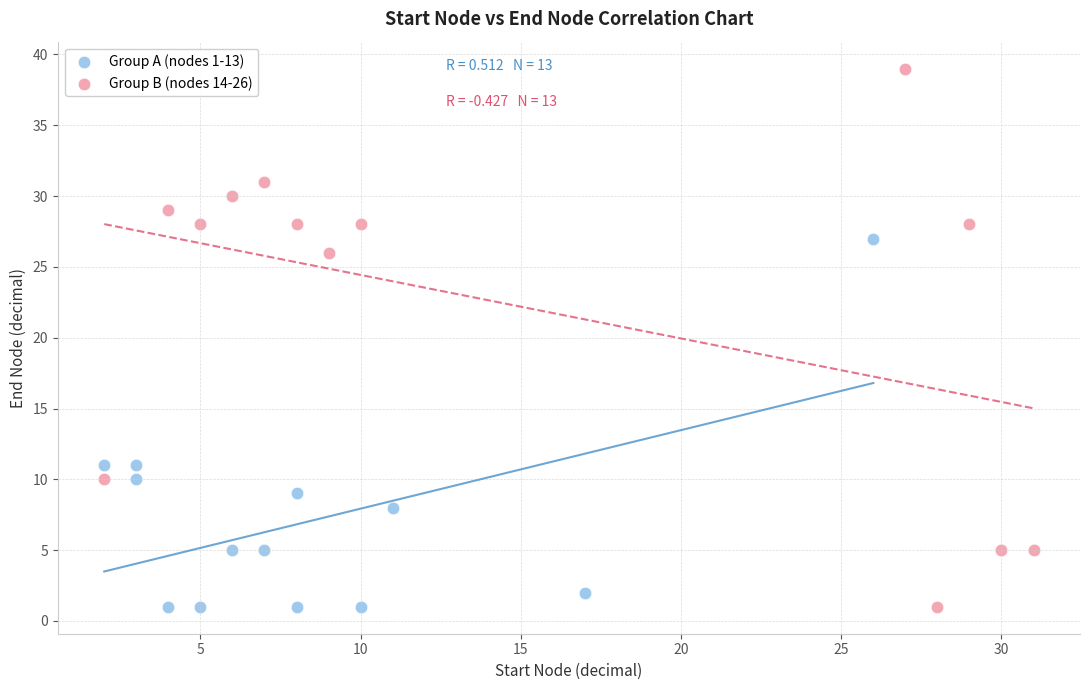

What are all the series names shown in the legend?

Group A (nodes 1-13), Group B (nodes 14-26)